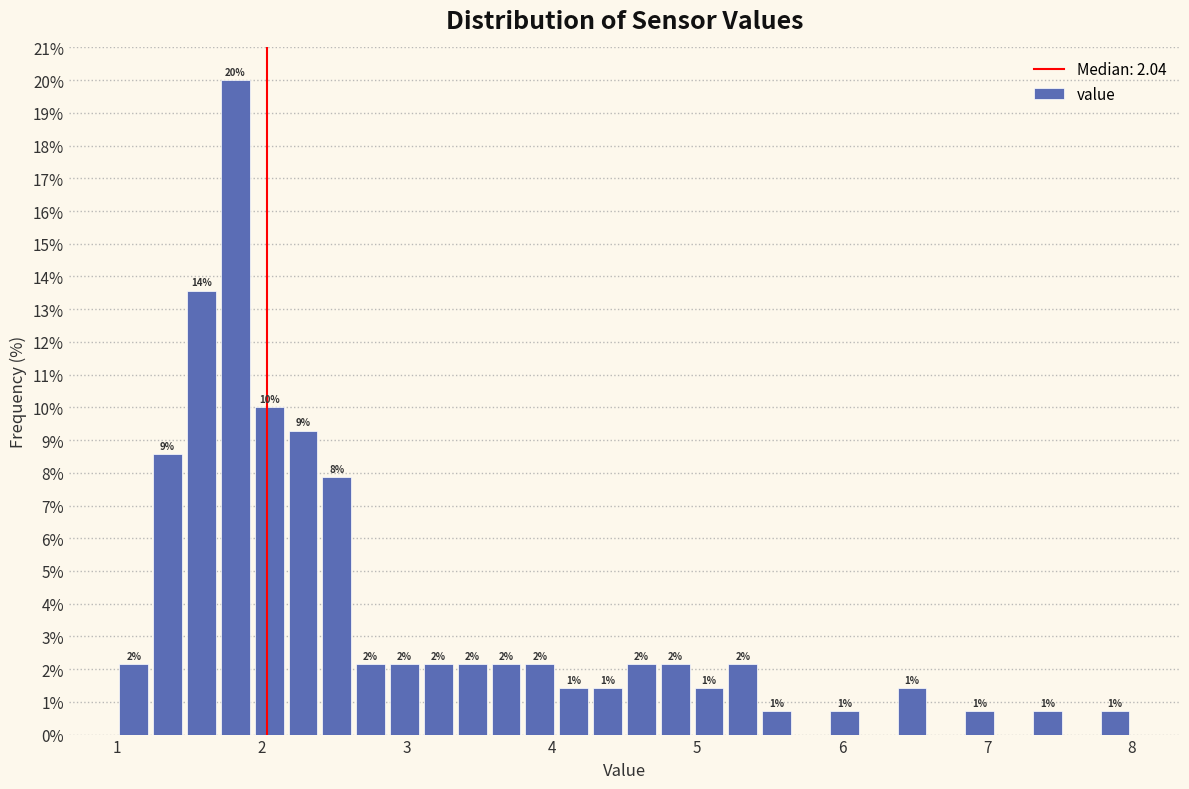

Around what value on the x-axis is the tallest bar? Give the approximate position of its centre, as read against the axis.

1.8